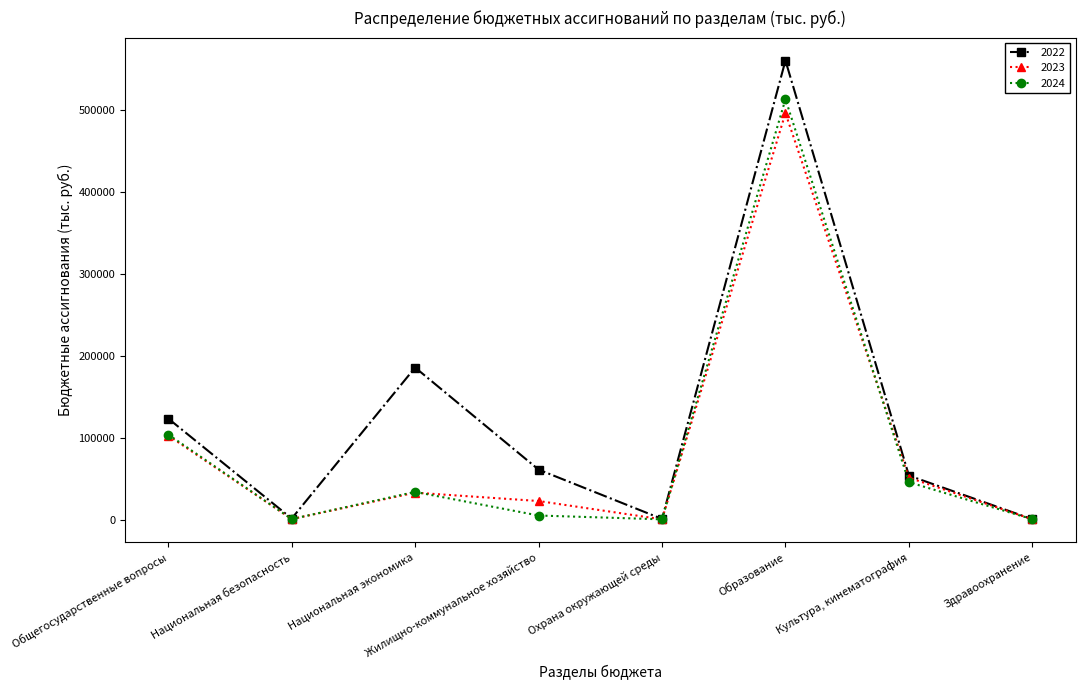

How many lines are shown in the chart?

3